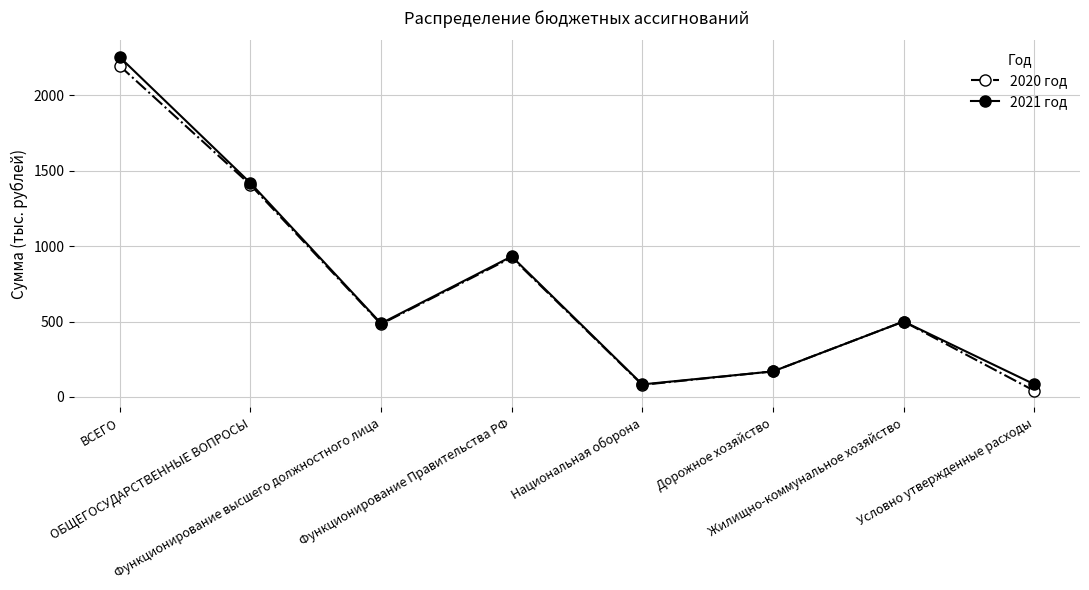

The value of 2020 год at Национальная оборона is 79.6. True or false?

True